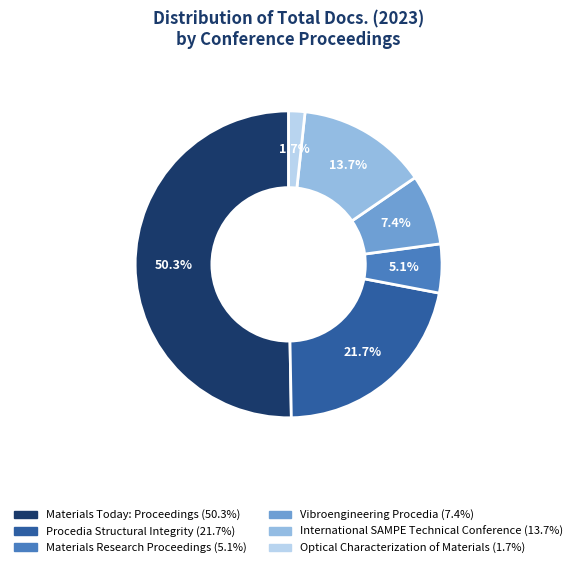

To the nearest percent, what is the difference between the largest and smallest slice percentages?

49%